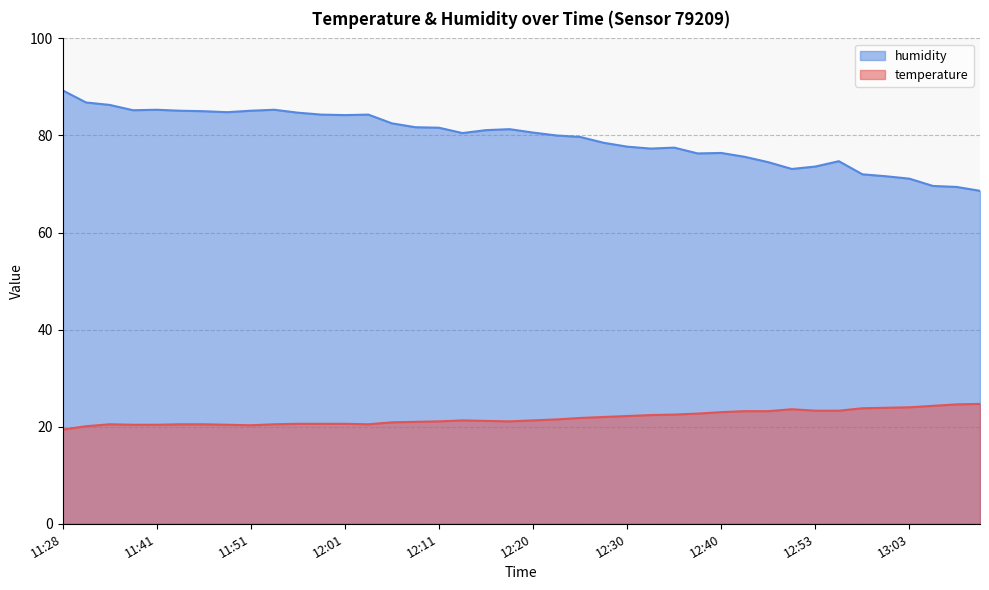

Reading left to right, list all the values displayed in this chart.

temperature: 19.4	20.1	20.5	20.4	20.4	20.5	20.5	20.4	20.3	20.5	20.6	20.6	20.6	20.5	20.9	21.0	21.1	21.3	21.2	21.1	21.3	21.5	21.8	22.0	22.2	22.4	22.5	22.7	23.0	23.2	23.2	23.6	23.3	23.3	23.8	23.9	24.0	24.3	24.6	24.7
humidity: 89.3	86.8	86.3	85.2	85.3	85.1	85.0	84.8	85.1	85.3	84.7	84.3	84.2	84.3	82.5	81.7	81.6	80.5	81.1	81.3	80.6	80.0	79.7	78.5	77.7	77.3	77.5	76.3	76.4	75.6	74.5	73.1	73.6	74.7	72.0	71.6	71.1	69.6	69.4	68.6